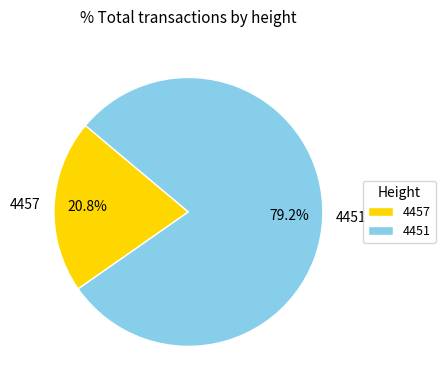

What percentage is the 4451 slice, to the nearest percent?

79%